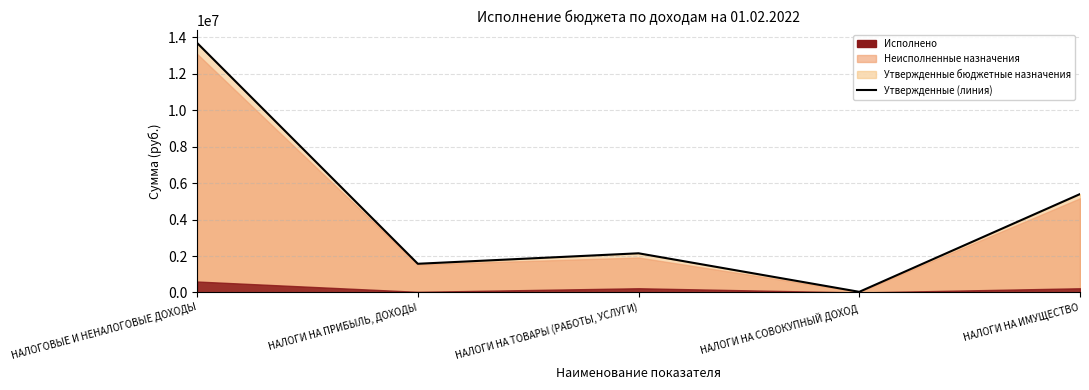

Reading right to left, what are all the values shown in this chart?

НАЛОГИ НА ИМУЩЕСТВО=5400000	НАЛОГИ НА СОВОКУПНЫЙ ДОХОД=35000	НАЛОГИ НА ТОВАРЫ (РАБОТЫ, УСЛУГИ)=2150000	НАЛОГИ НА ПРИБЫЛЬ, ДОХОДЫ=1574750	НАЛОГОВЫЕ И НЕНАЛОГОВЫЕ ДОХОДЫ=13695977